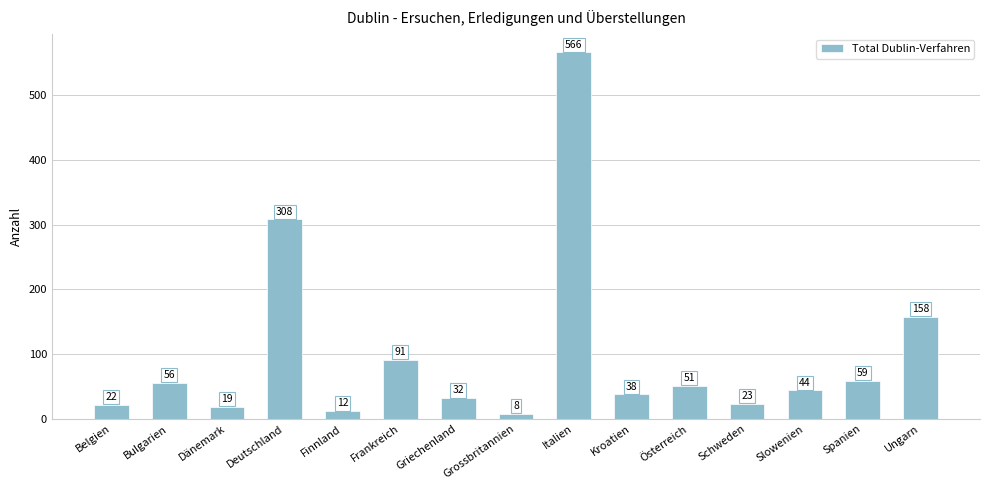

Reading right to left, transcribe all the data shown in this chart.

158	59	44	23	51	38	566	8	32	91	12	308	19	56	22